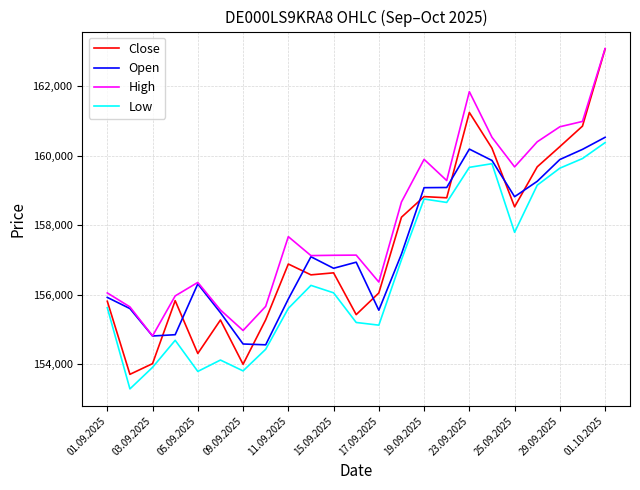

Which series has the largest range (max minus min)?

Close